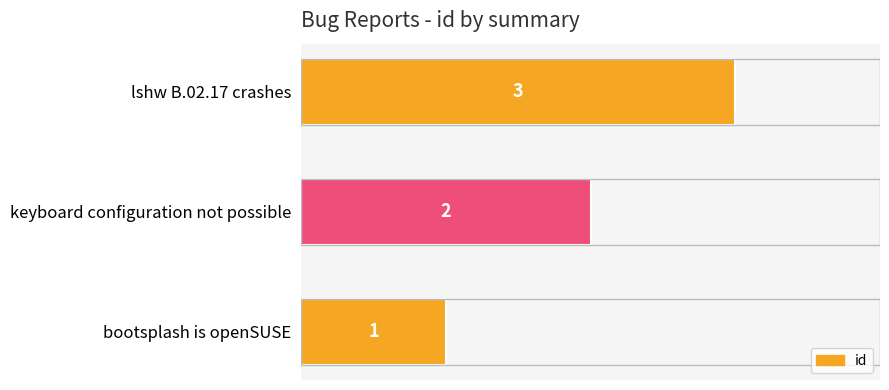

Does the chart contain any negative values?

No